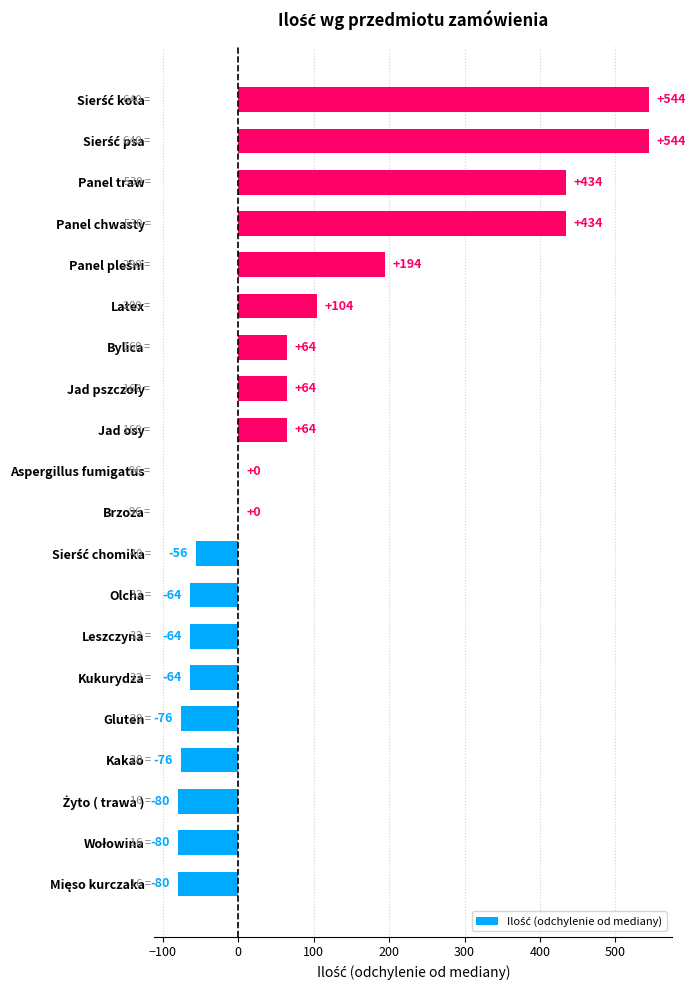

Is it true that the value at Bylica is 64?

True